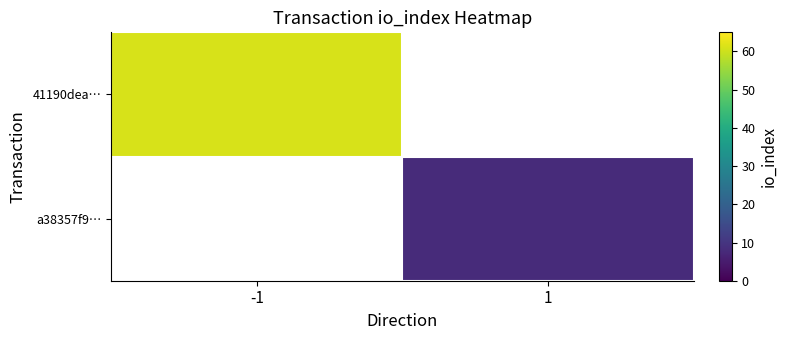

At which category does the chart reach its minimum across all series?

1